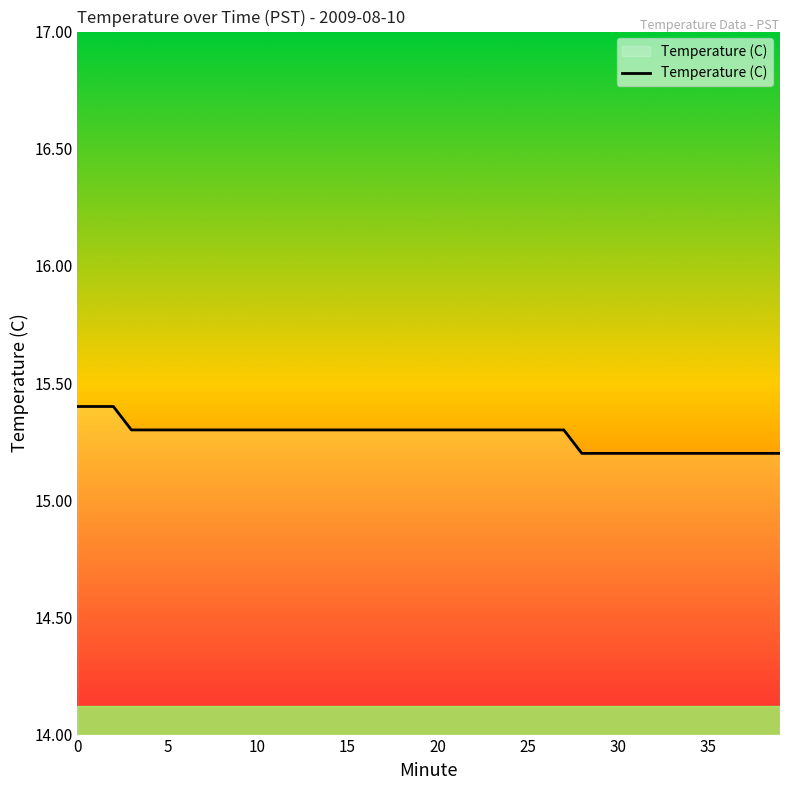

What is the smallest value displayed?

15.2